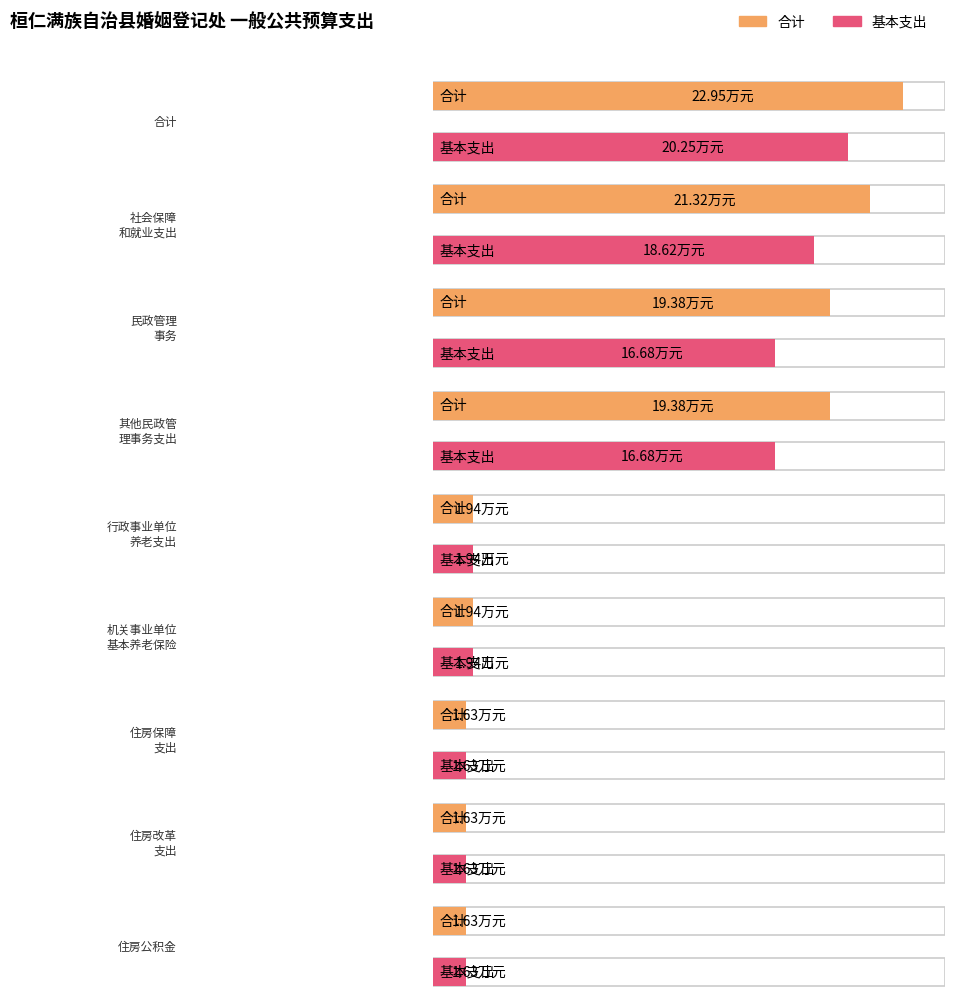

How many bars are there in total?

18